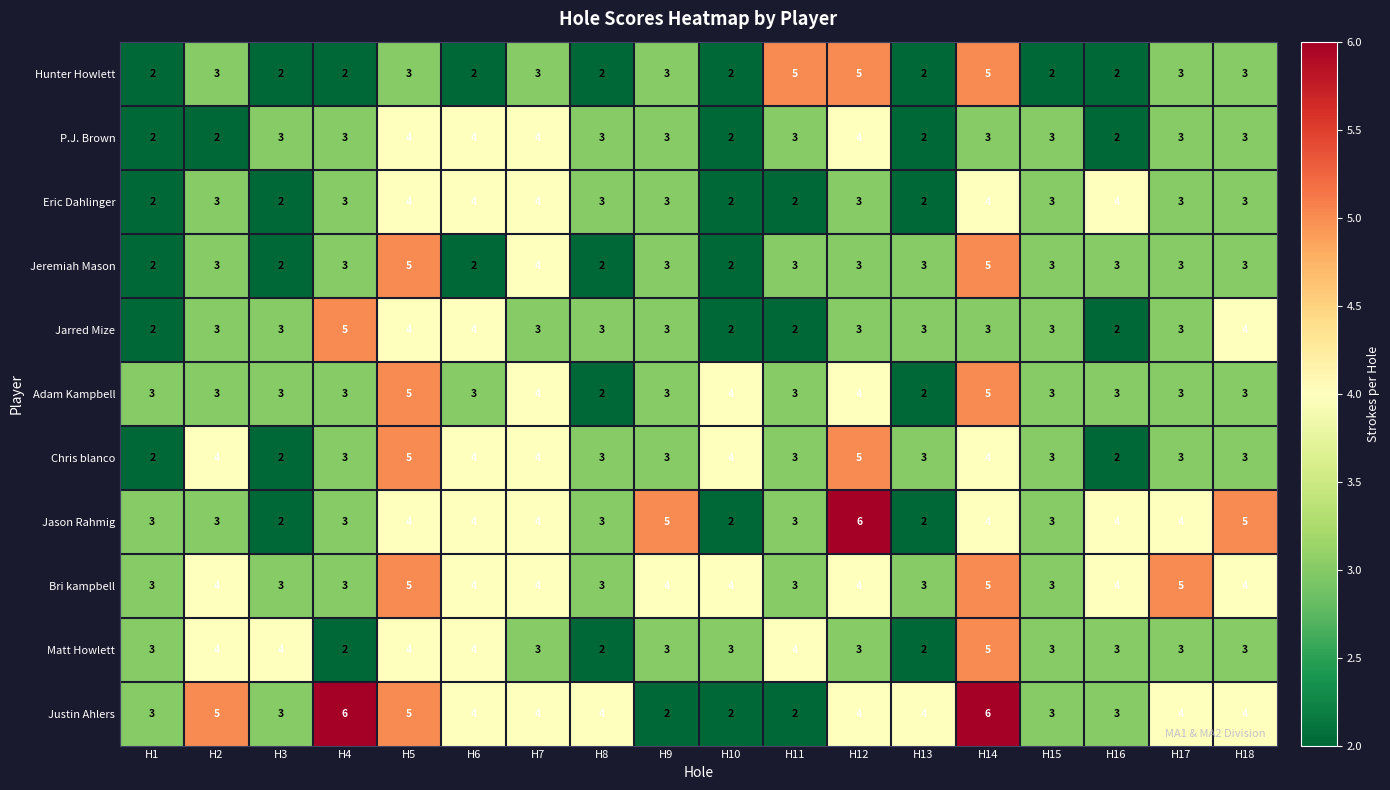

Is it true that P.J. Brown equals 3 at H2?

False